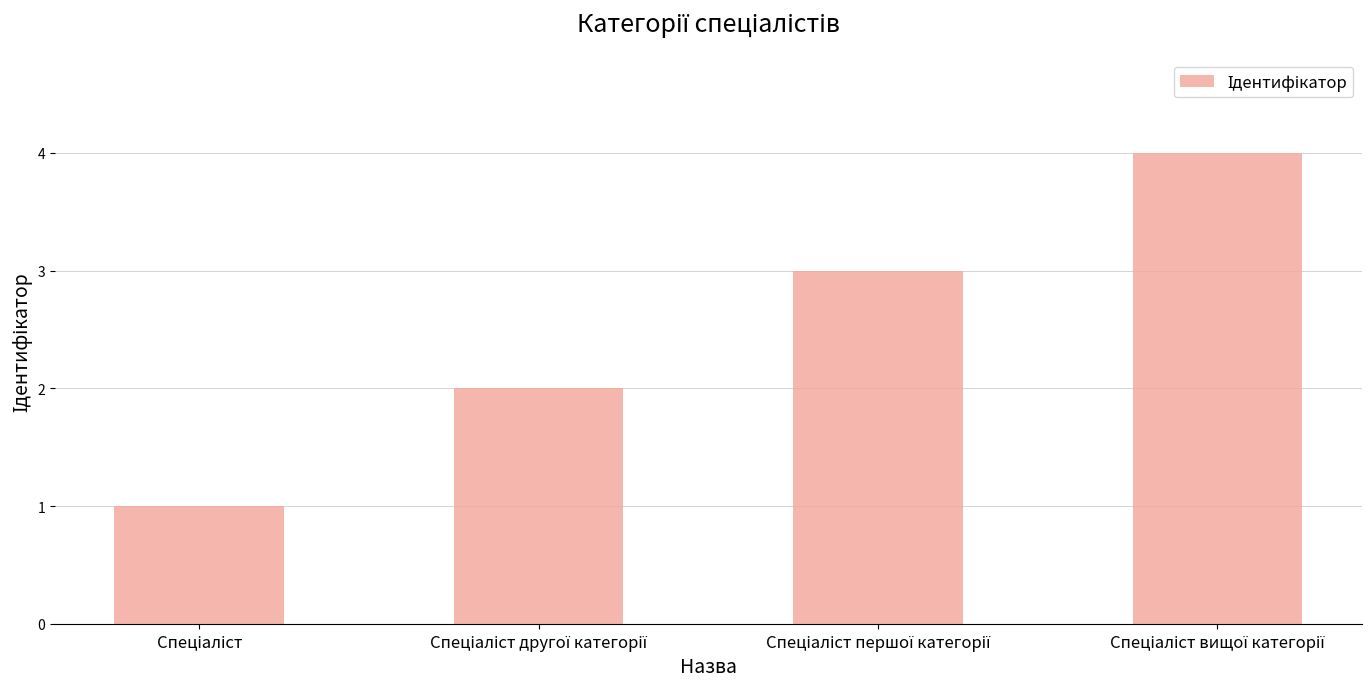

How many data points does each series have?

4